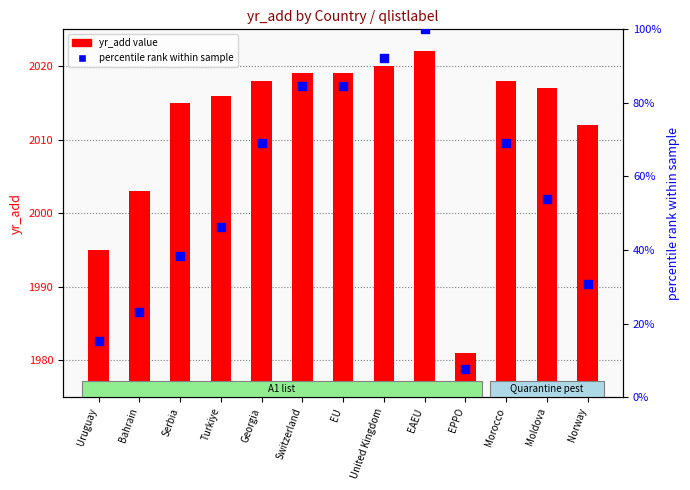

Which series has the largest Y range (max minus min)?

percentile rank within sample